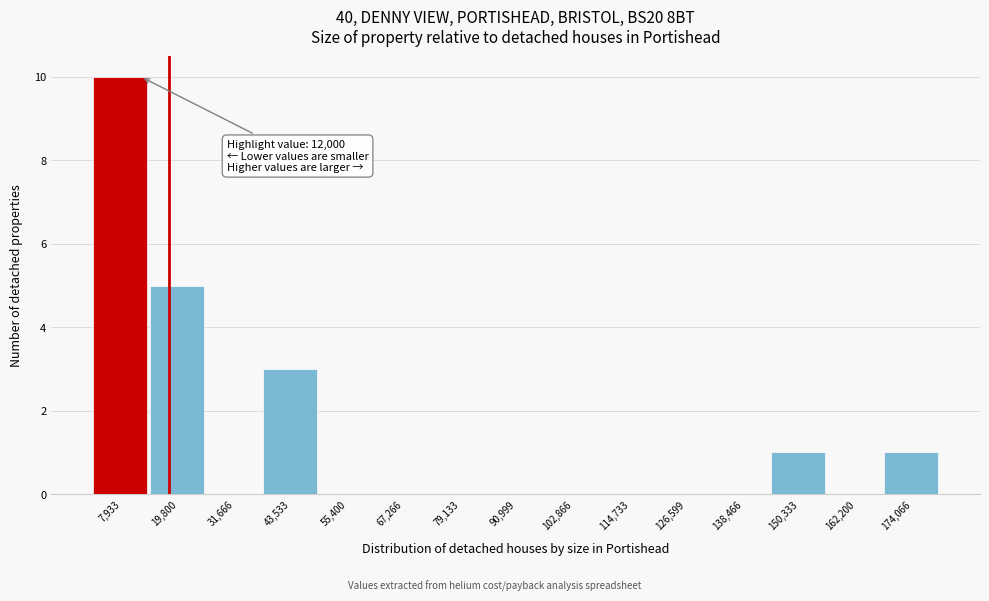

Over which range of the x-axis is the bar tallest?

2000 to 14000